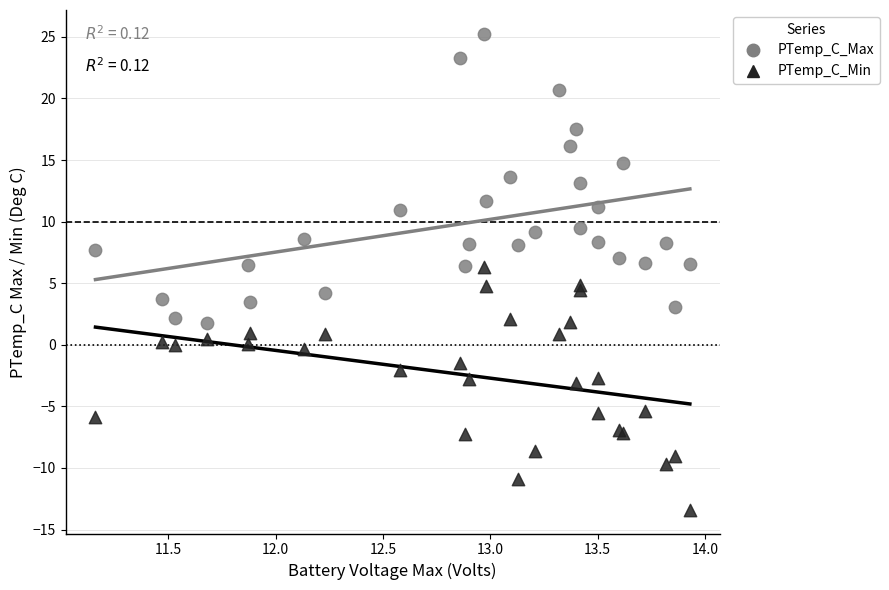

Which series has the largest Y range (max minus min)?

PTemp_C_Max